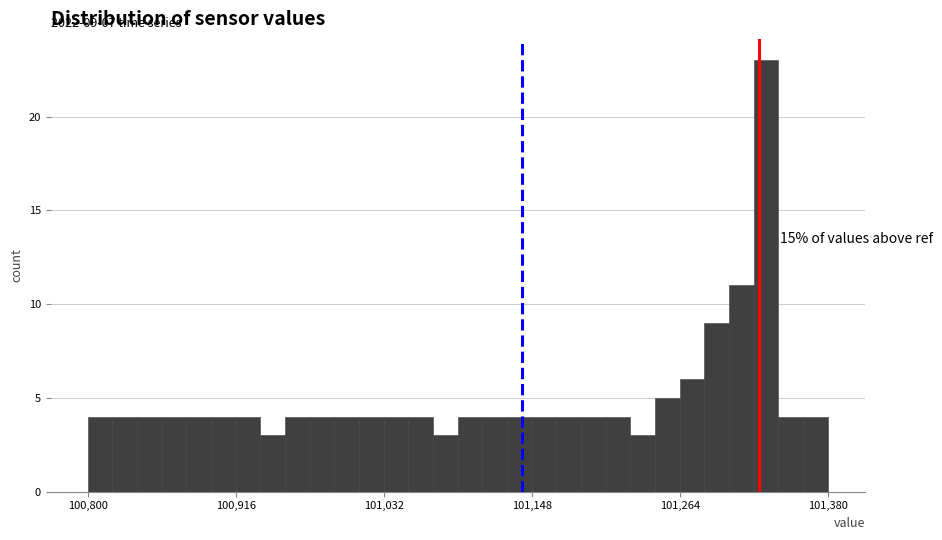

Read against the x-axis, roughly where is the centre of the tallest bar?

101340